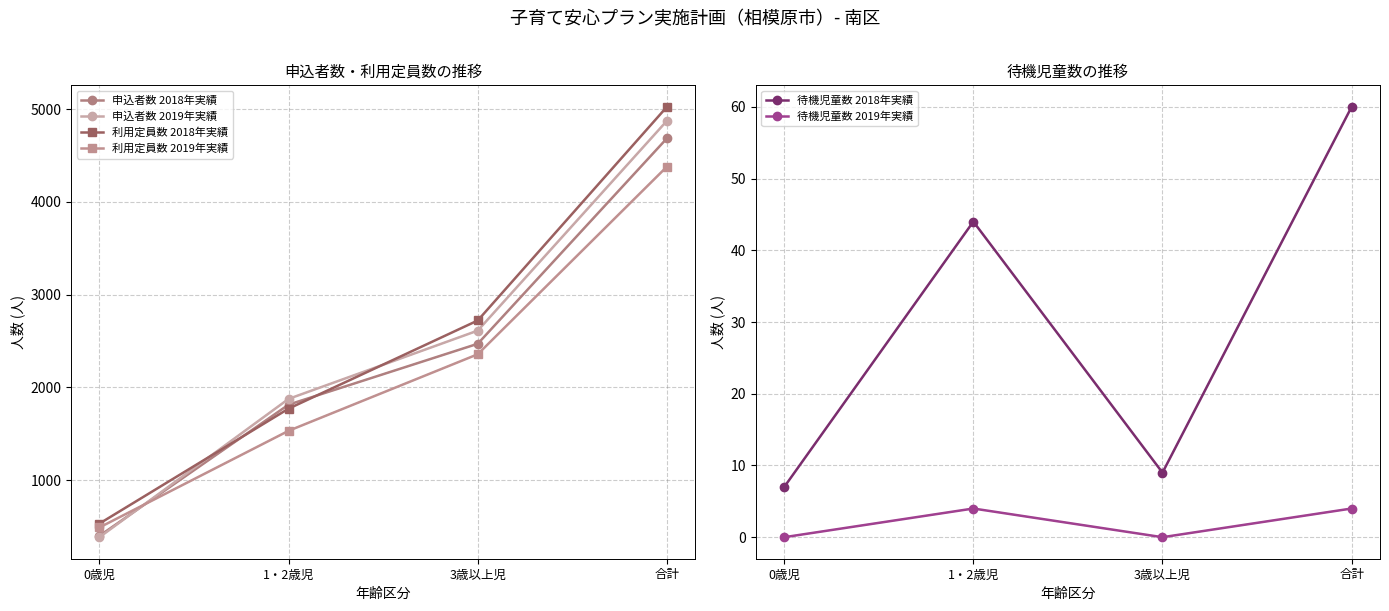

Is the value of 待機児童数 2018年実績 at 3歳以上児 greater than the value of 利用定員数 2018年実績 at 0歳児?

No